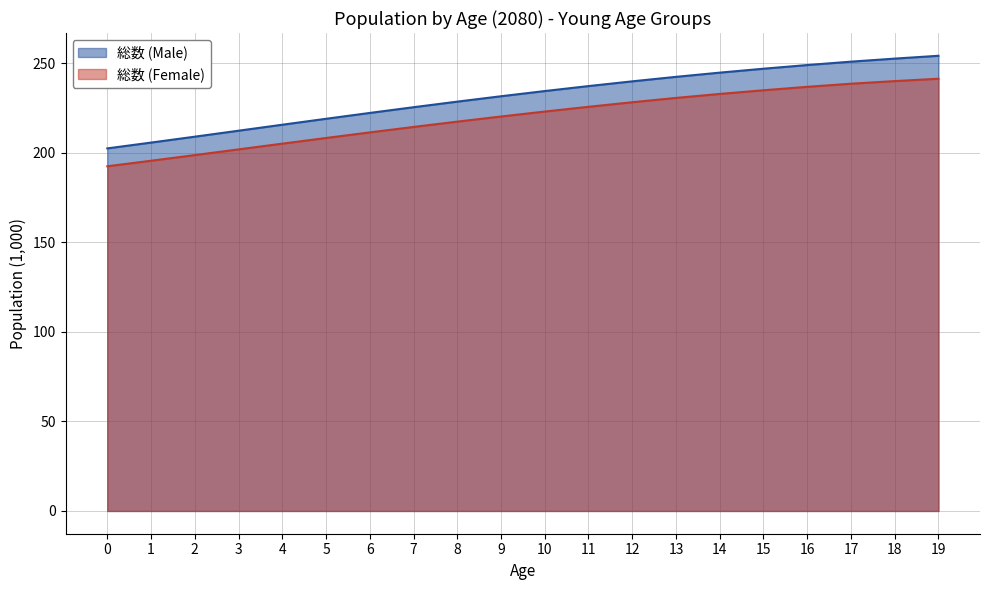

What is the difference between the maximum and minimum values in the 総数 (Female) series?

48.9